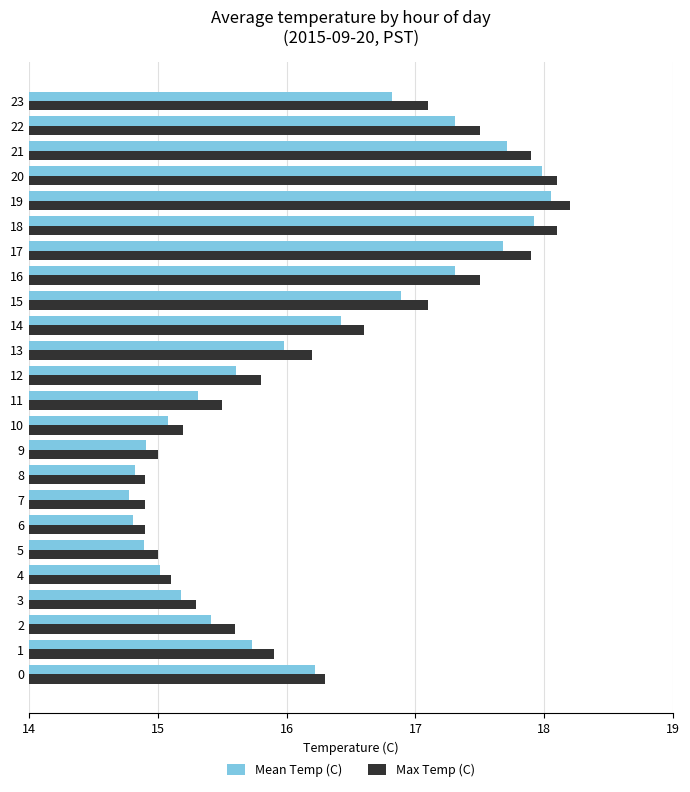

What is the minimum value for Mean Temp (C)?

14.8